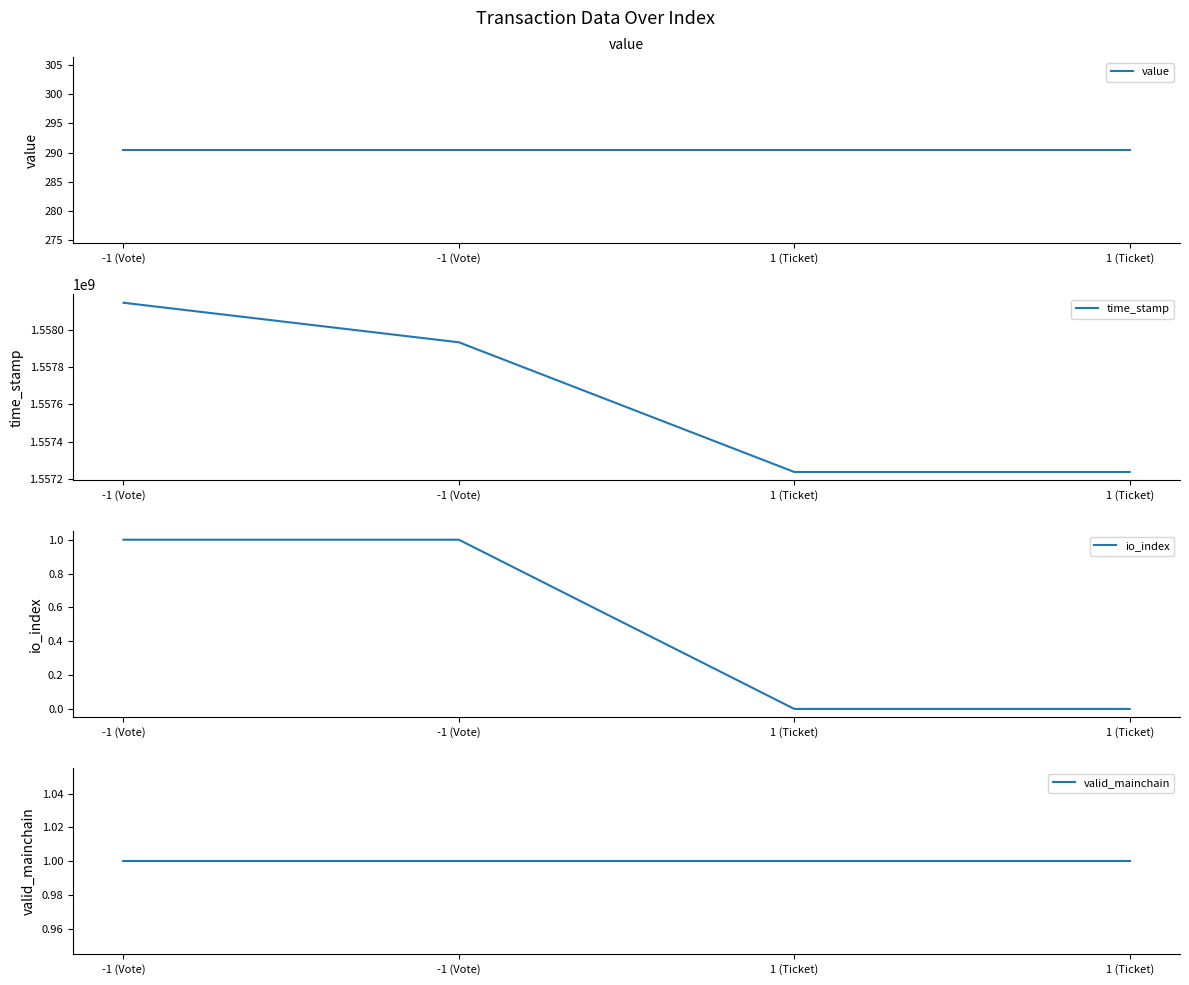

True or false: time_stamp and value cross at least once.

False